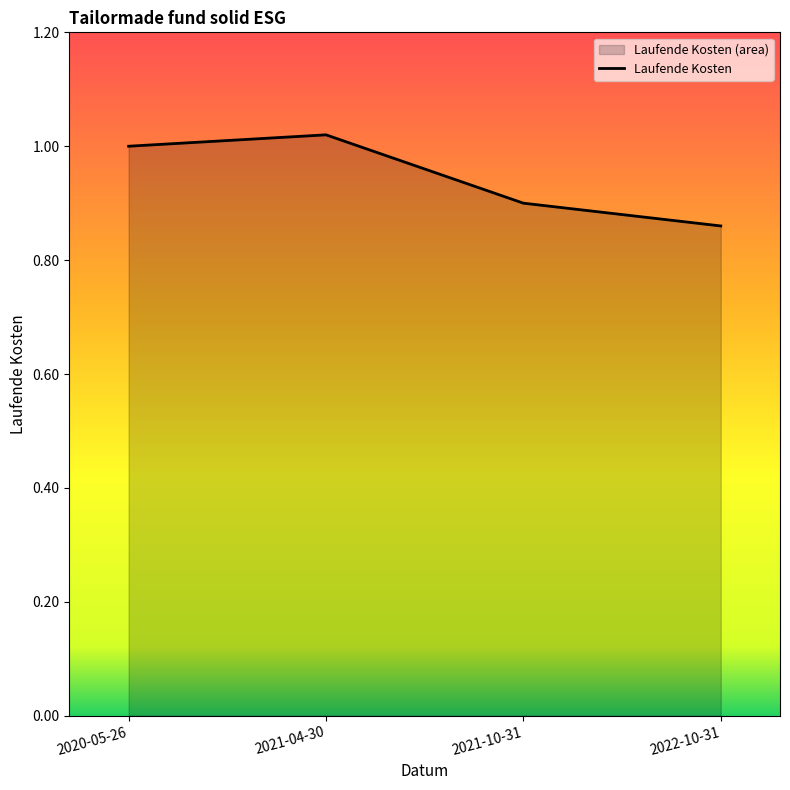

What is the label of the 2nd point from the right?

2021-10-31